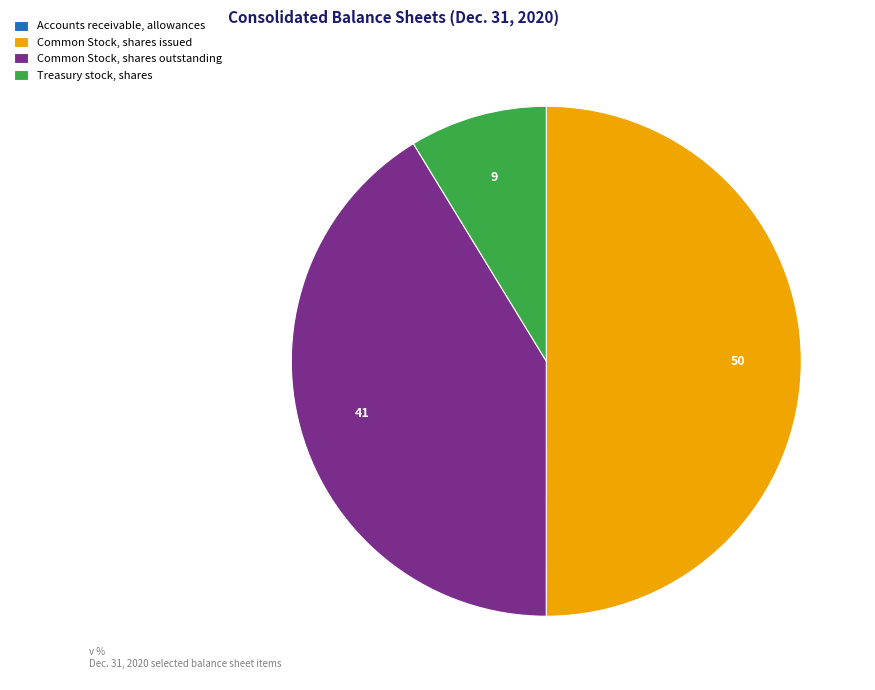

Does Treasury stock, shares account for over 50% of the chart?

No